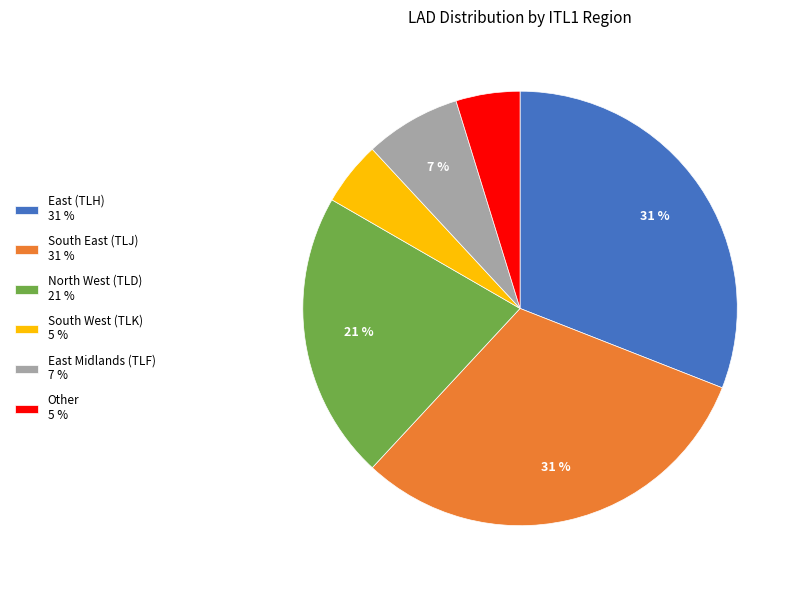

Between East (TLH) 31 % and East Midlands (TLF) 7 %, which is larger?

East (TLH) 31 %